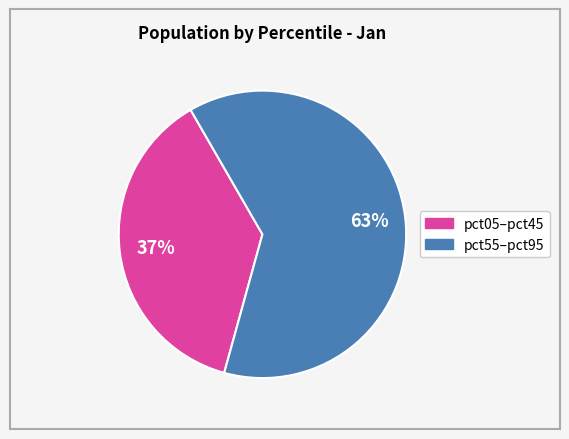

To the nearest percent, what is the average slice percentage?

50%